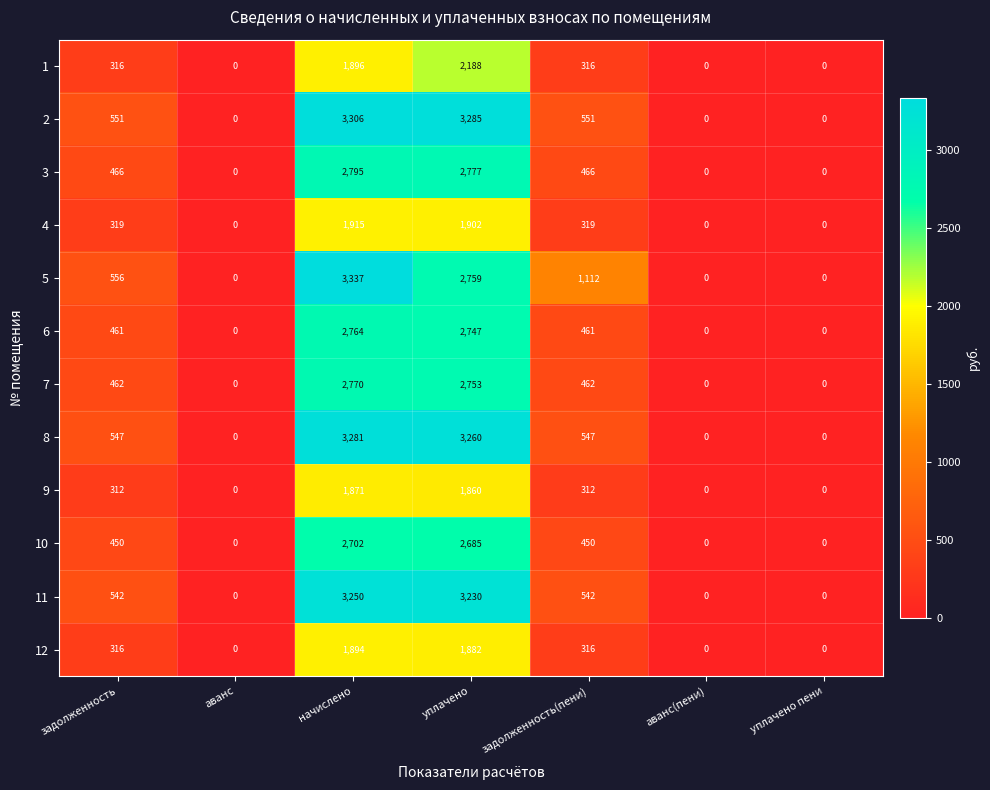

Is it true that 6 equals 461 at задолженность(пени)?

True